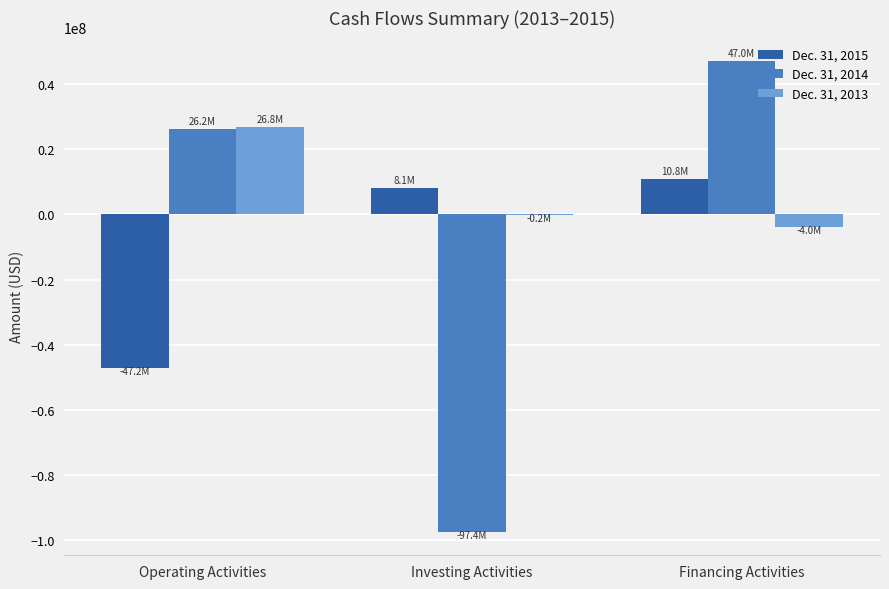

Which series has the largest total across all categories?

Dec. 31, 2013